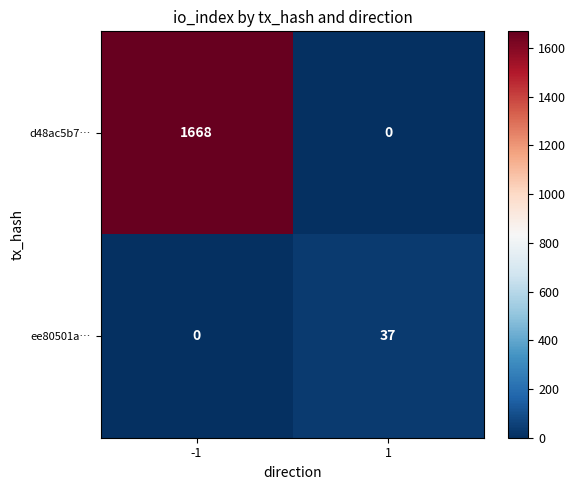

What is the sum of all ee80501a… values?

37